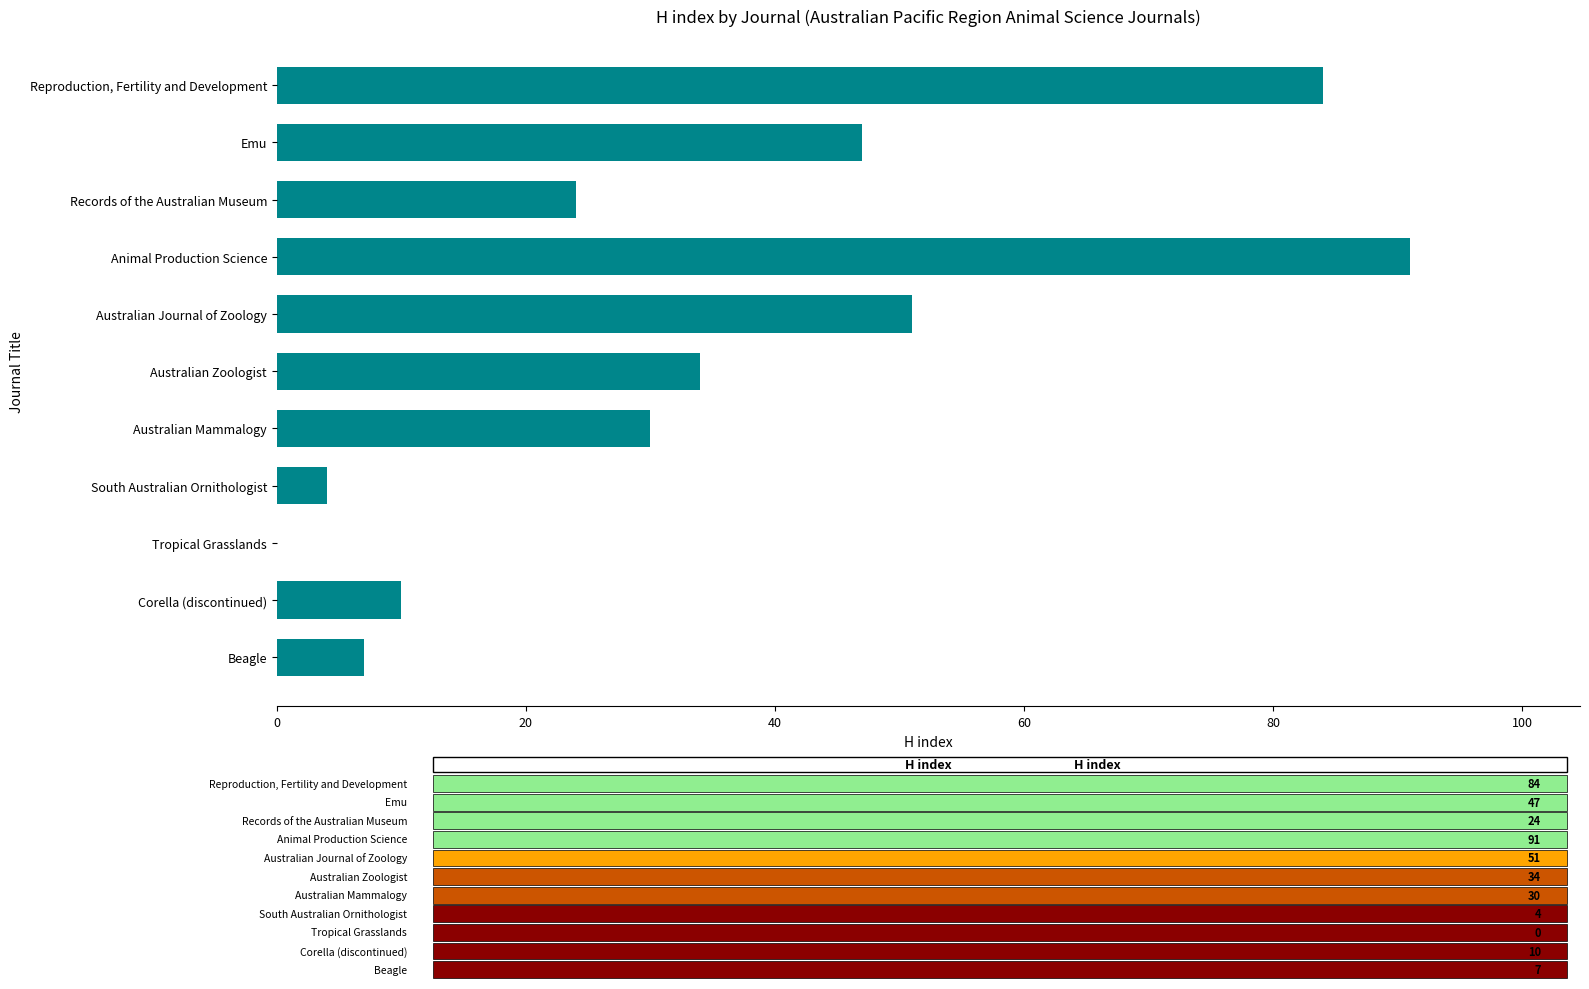

At which label is the value closest to 45?

Emu